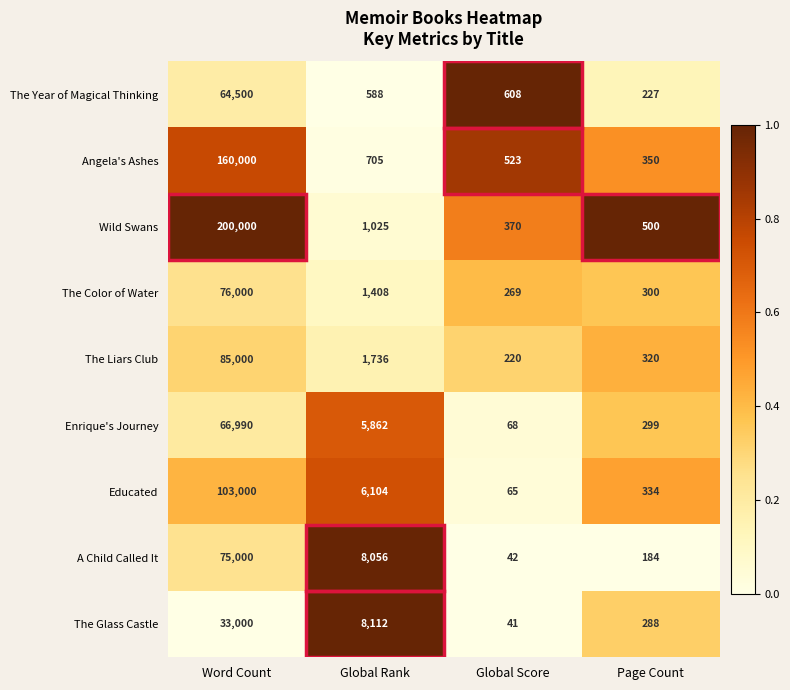

What value does the The Color of Water series have at Global Rank, to the nearest 100?

1400